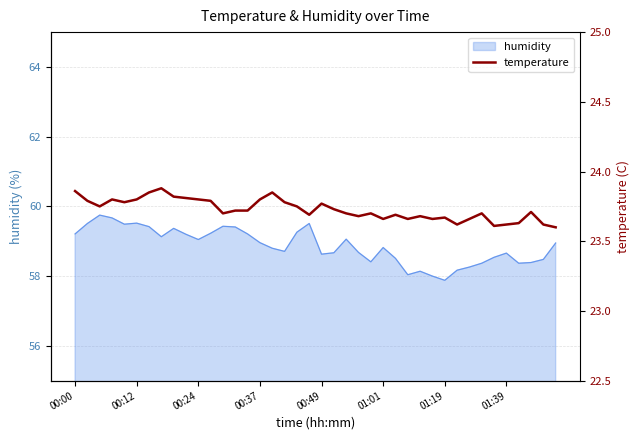

What is the ratio of the value at 16 to the value at 28?

1.0